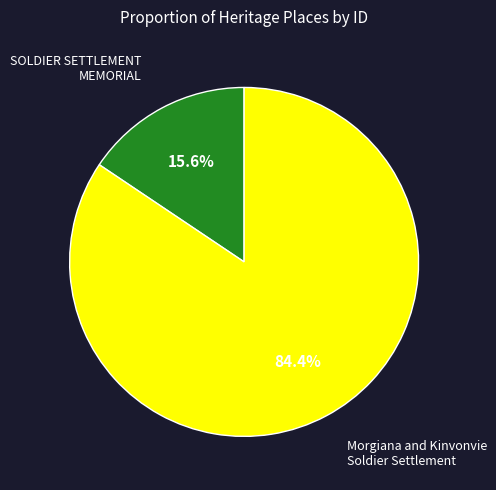

Is there a majority slice in this chart?

Yes